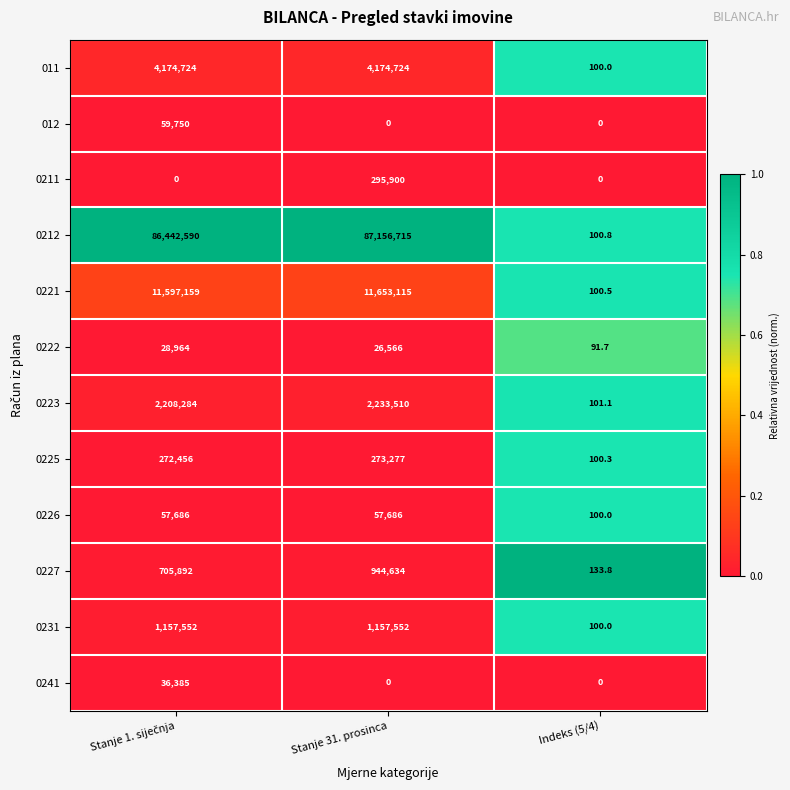

Which series has the largest range (max minus min)?

0212